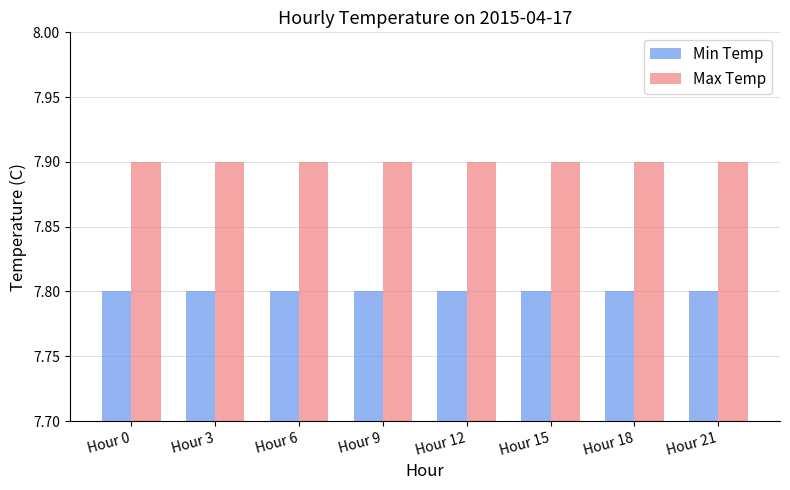

True or false: Max Temp has a value of 7.9 at Hour 12.

True